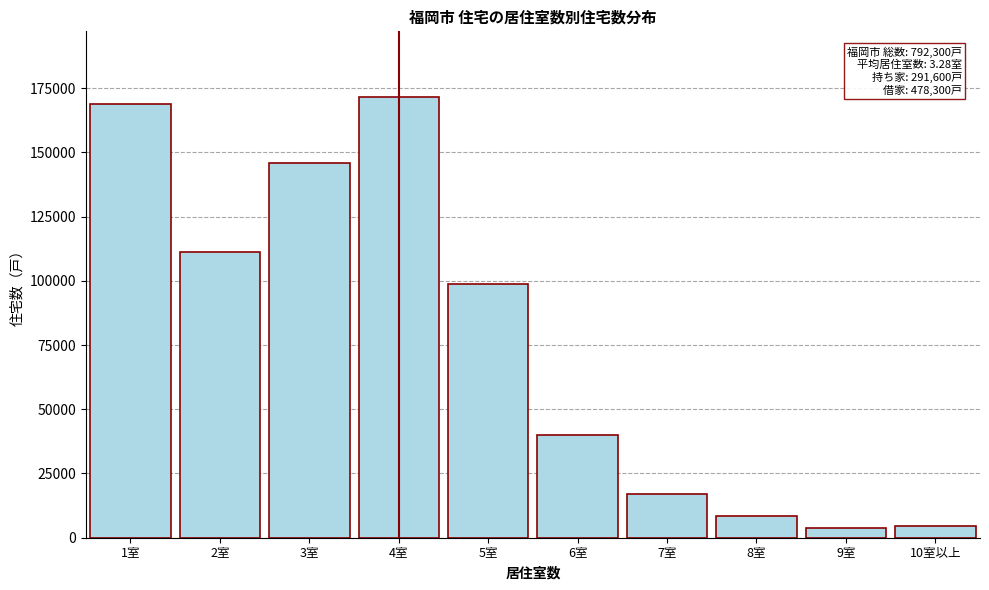

What is the change in value from 1室 to 8室?

-160300